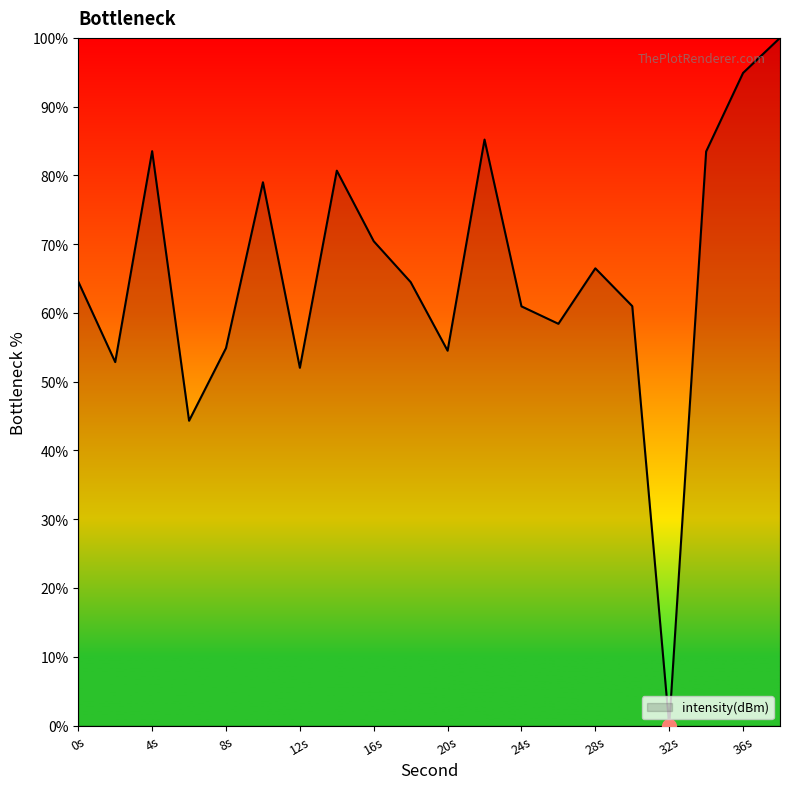

What is the difference between the maximum and minimum values?

100.0